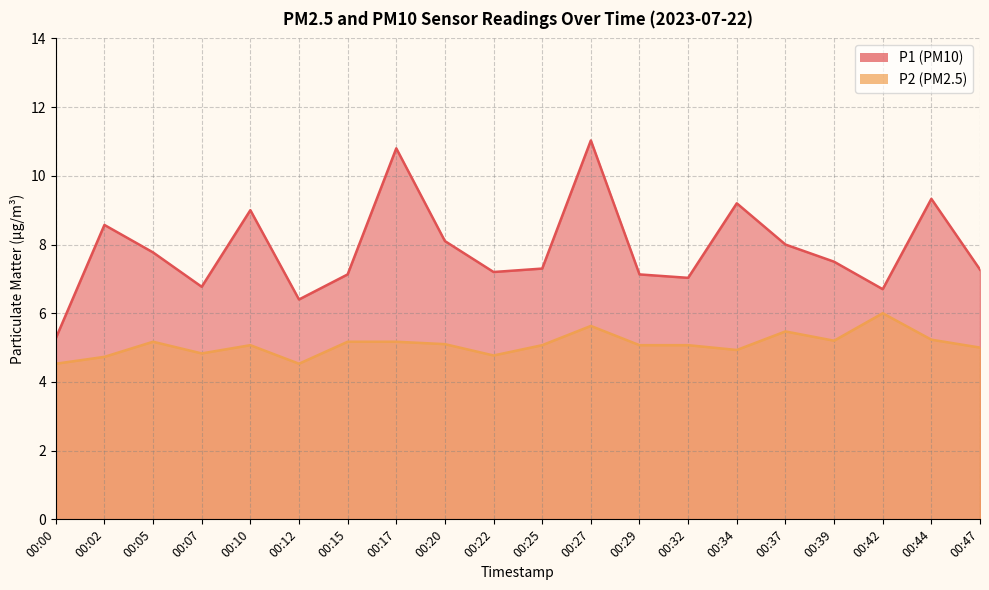

Where does the P1 series first go above 7?

00:02